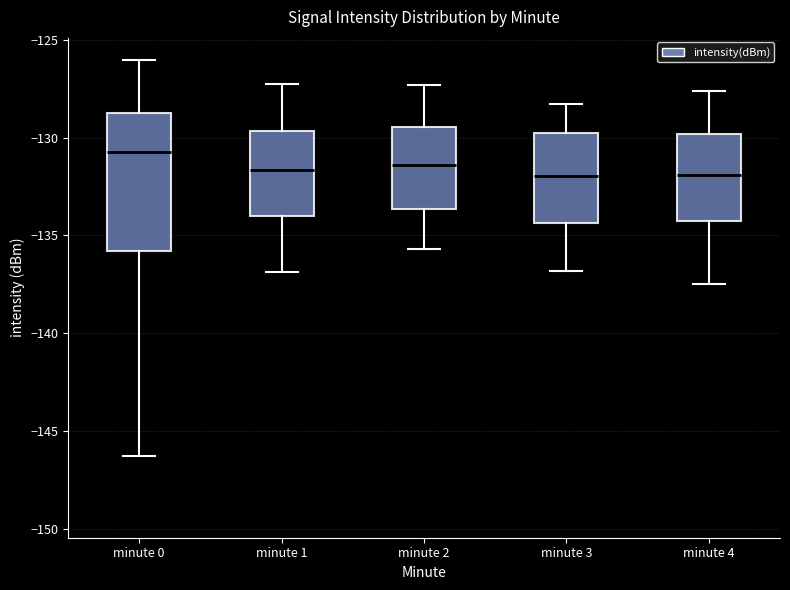

Which box's median line is the highest?

minute 0